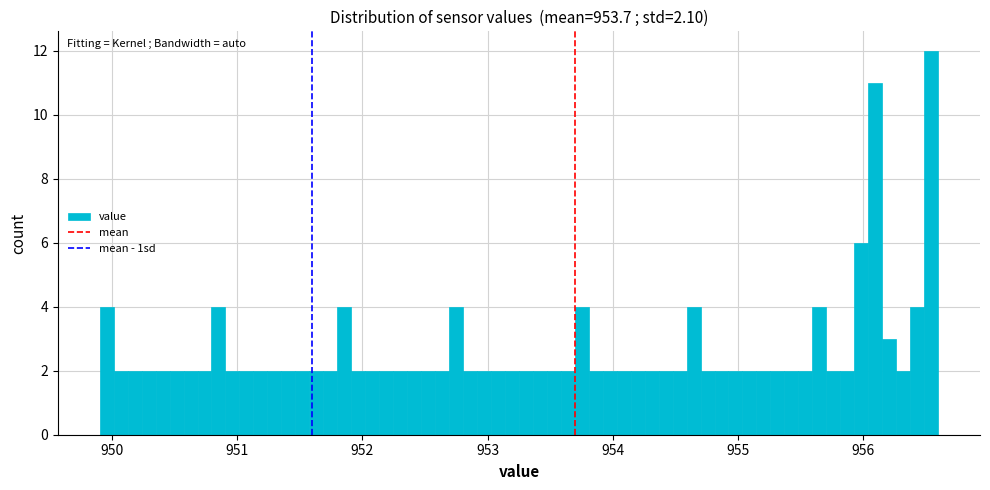

Read against the x-axis, roughly where is the centre of the tallest bar?

956.5